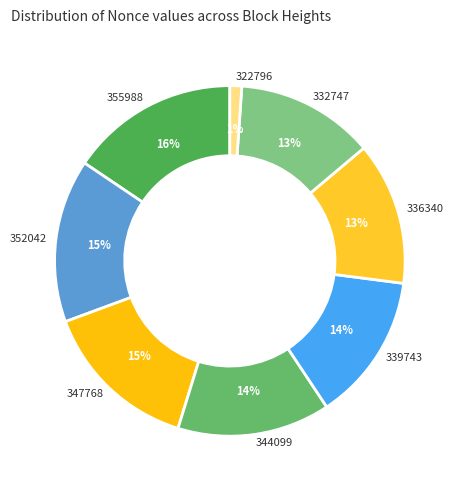

Which category has the smallest portion of the pie?

322796